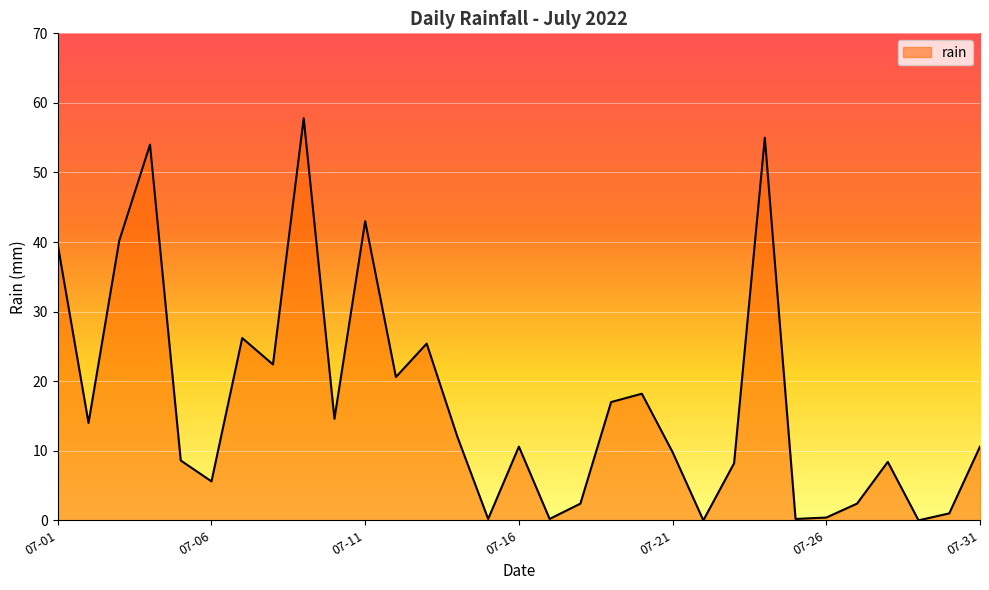

What is the greatest value displayed?

57.8